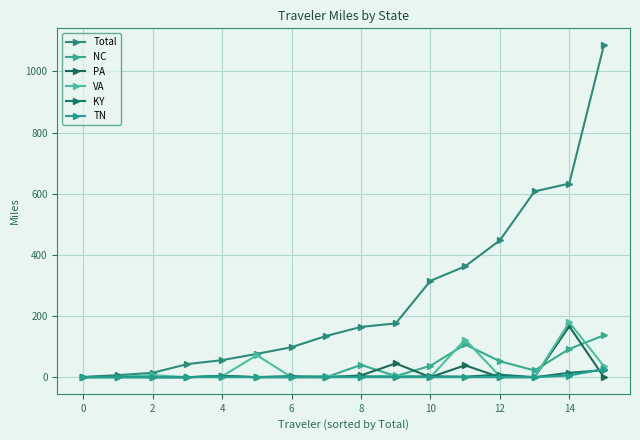

At how many categories does at least one series exceed 651?

1